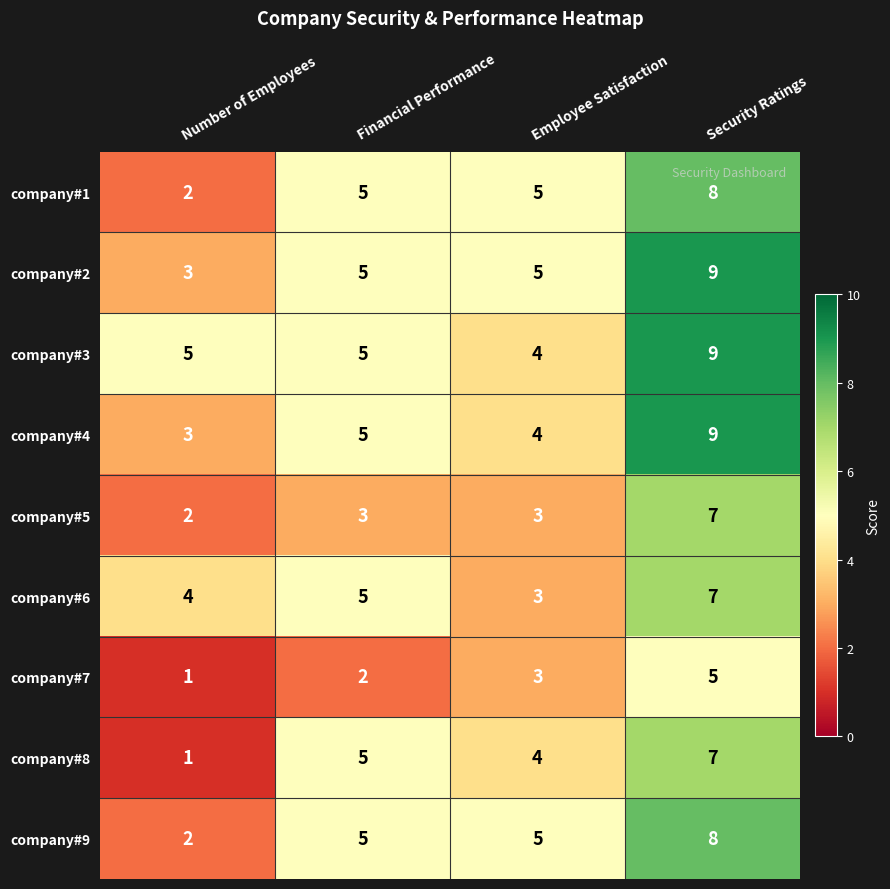

Which series changed the most between Financial Performance and Employee Satisfaction?

company#6